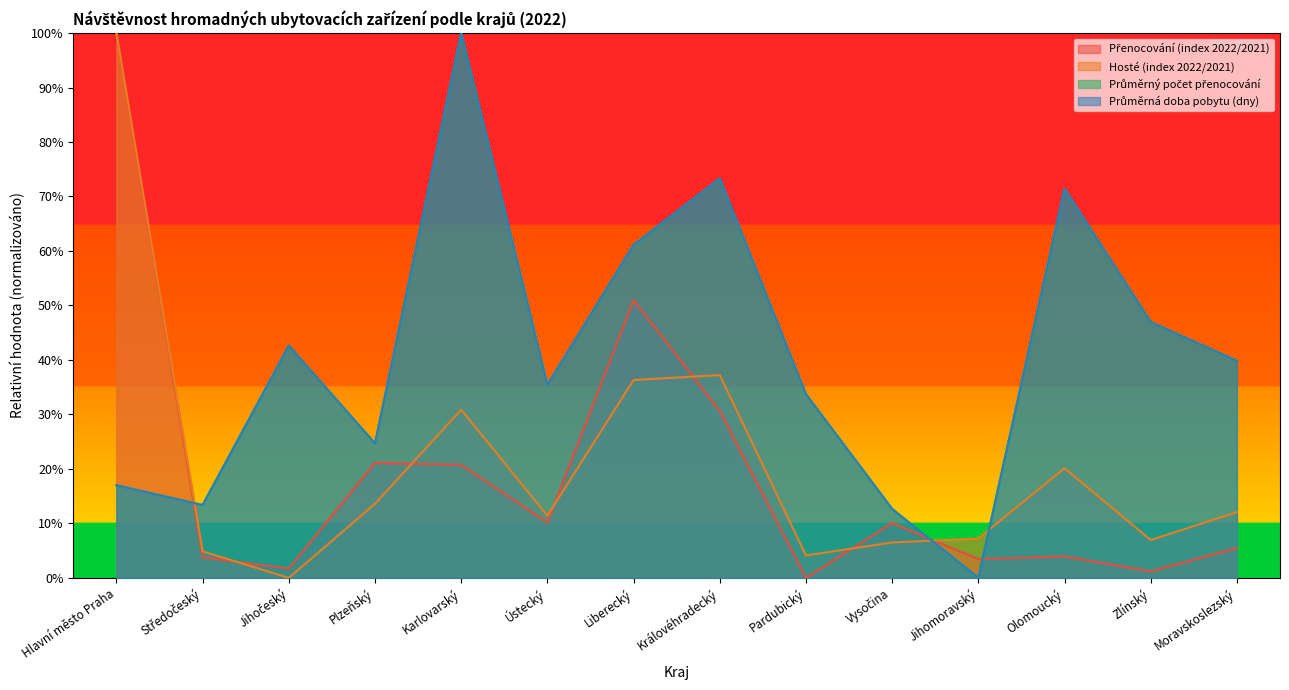

True or false: Průměrná doba pobytu (dny) and Hosté (index 2022/2021) intersect in this chart.

True